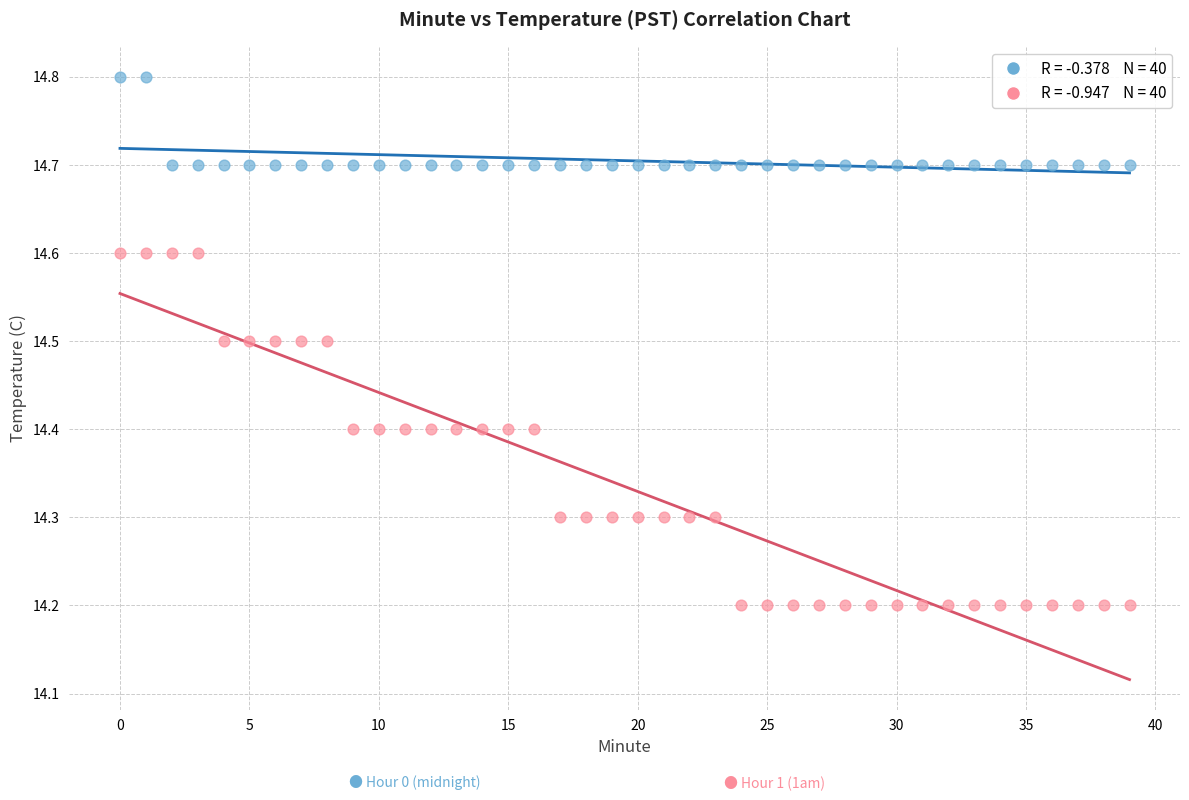

Across all data points, what is the range of Y values (max minus min)?

0.6